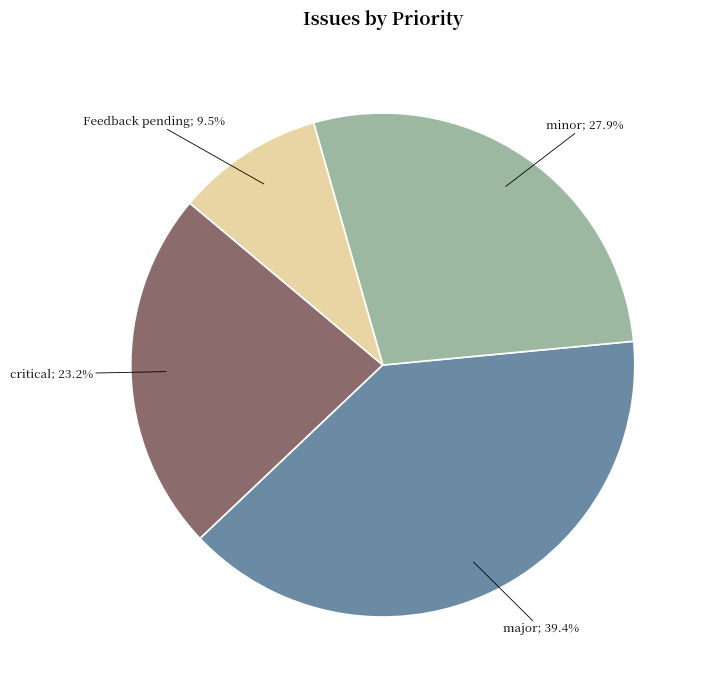

To the nearest percent, what is the average slice percentage?

25%